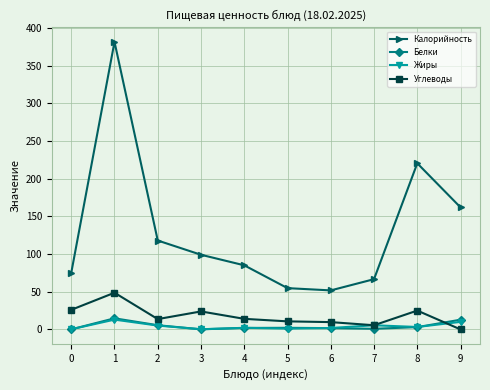

True or false: Калорийность and Жиры intersect in this chart.

False